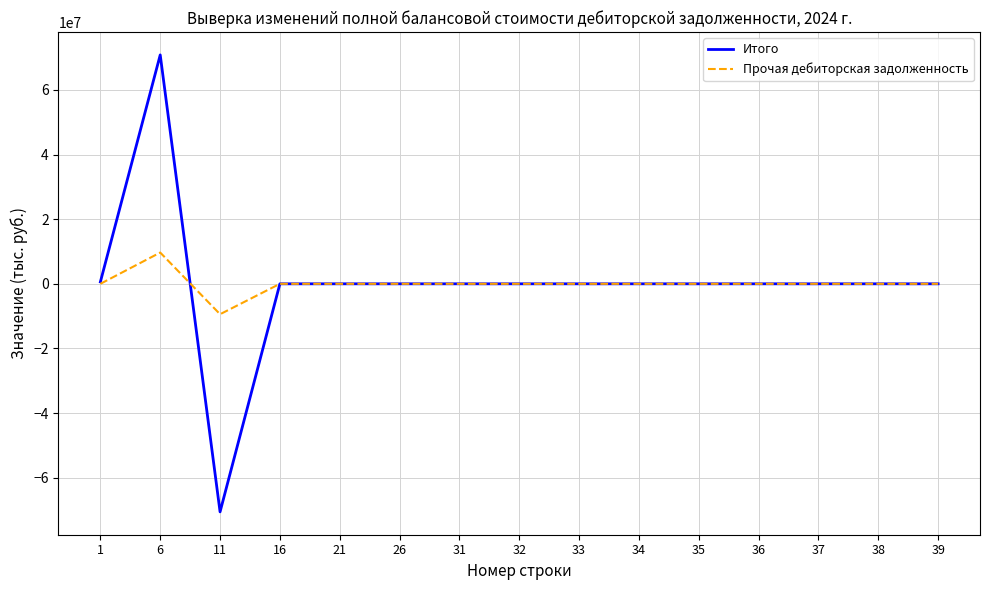

What is the maximum value for Итого?

70837027.7